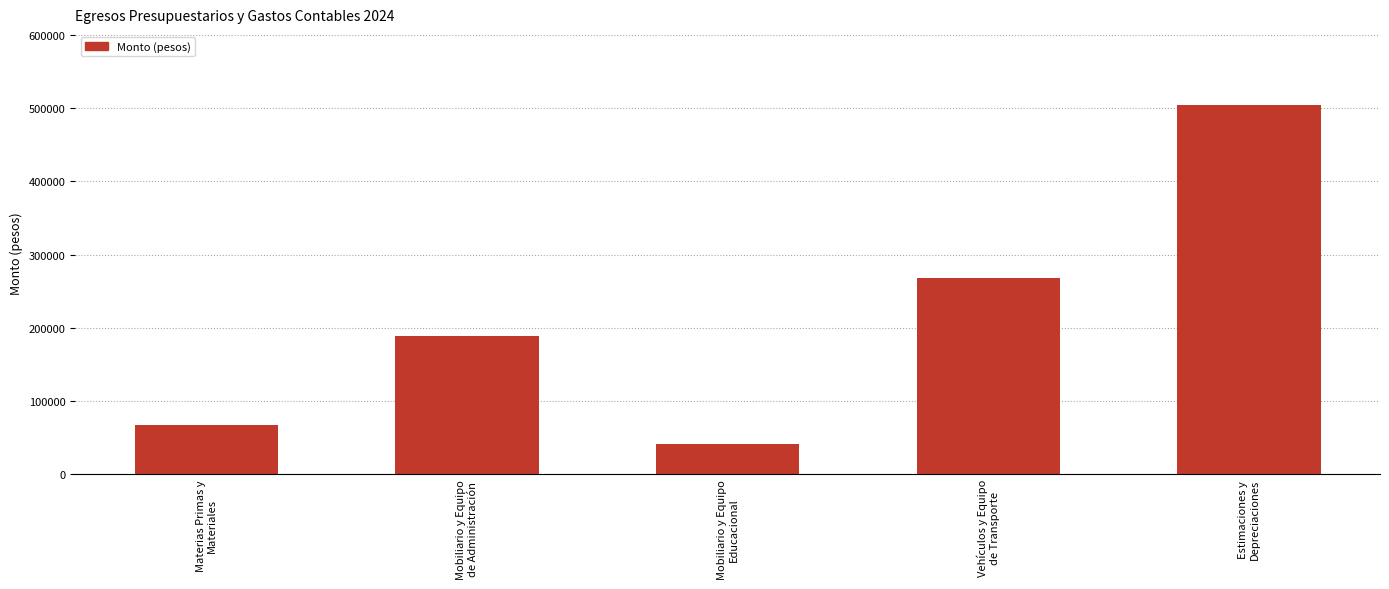

Approximately how many times larger is the value at Mobiliario y Equipo
Educacional compared to Materias Primas y
Materiales?

0.6